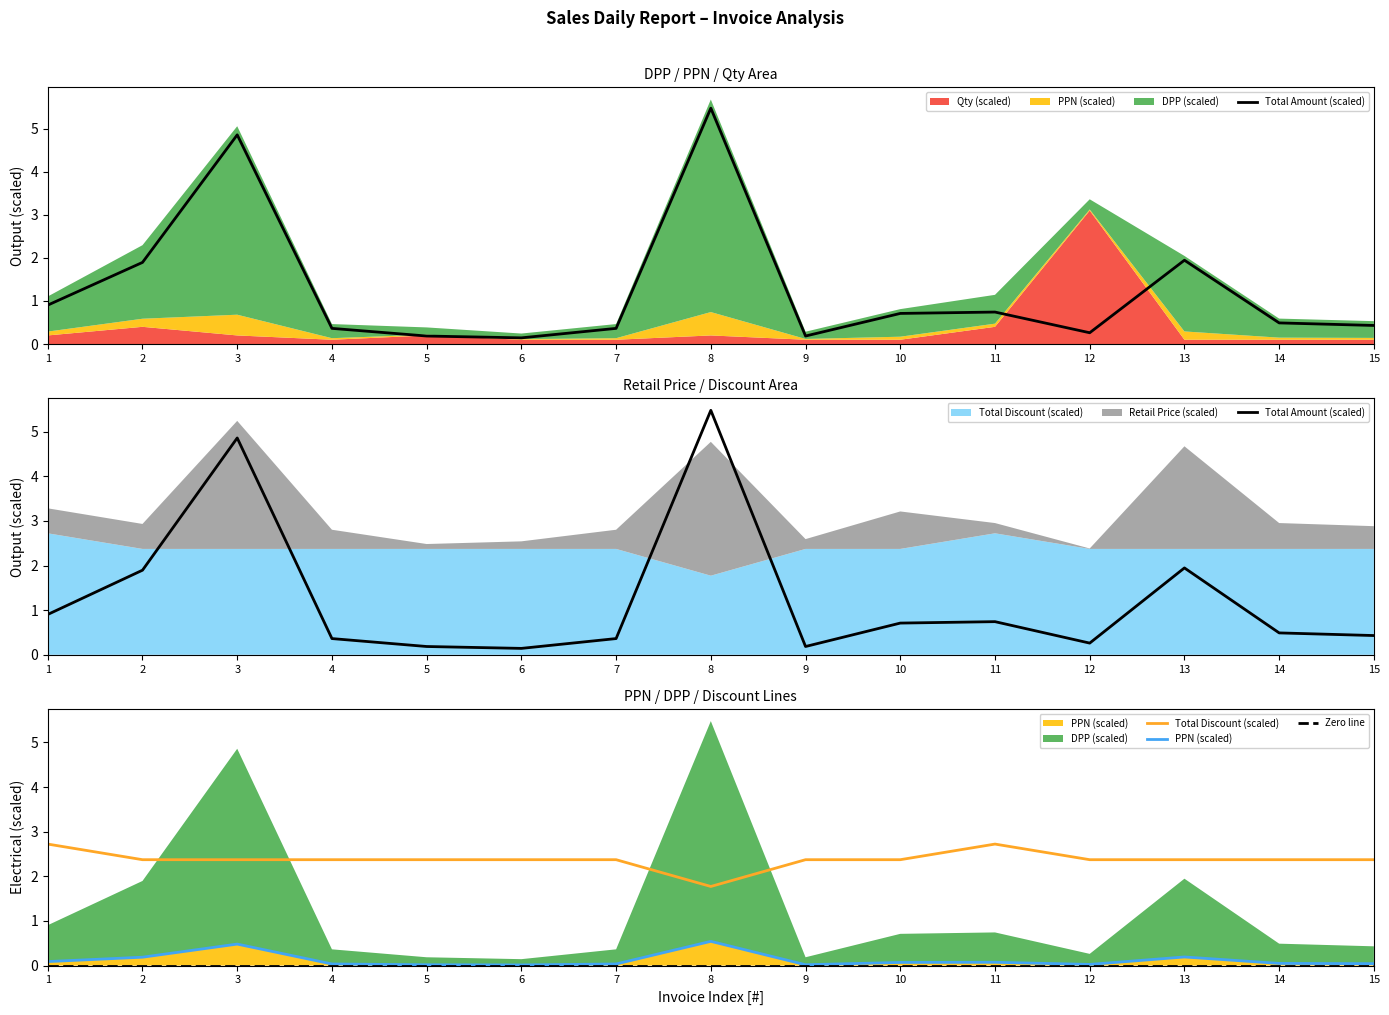

What is the difference between the maximum and minimum values in the PPN (scaled) series?

0.5